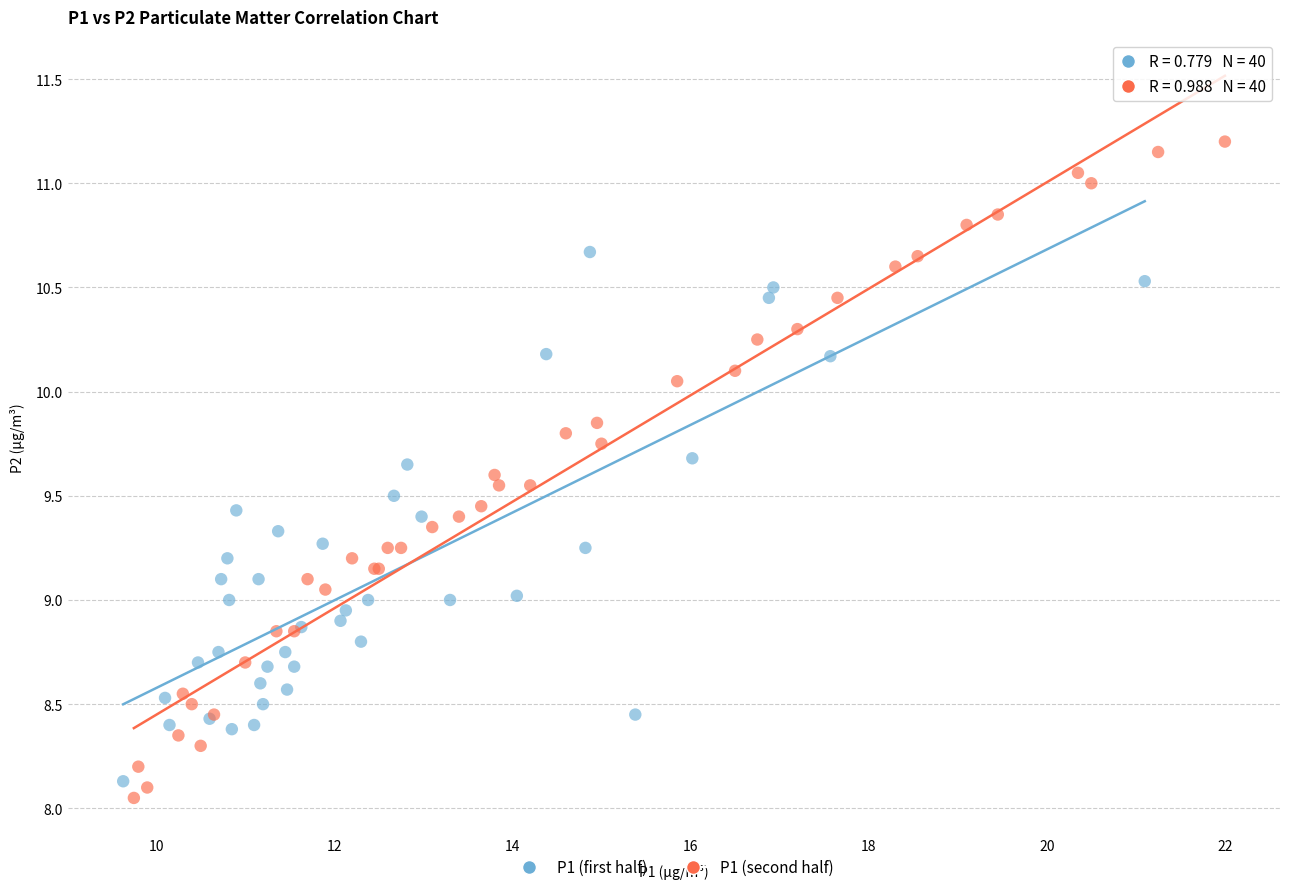

Which series has the widest spread of Y values?

P1 (second half)